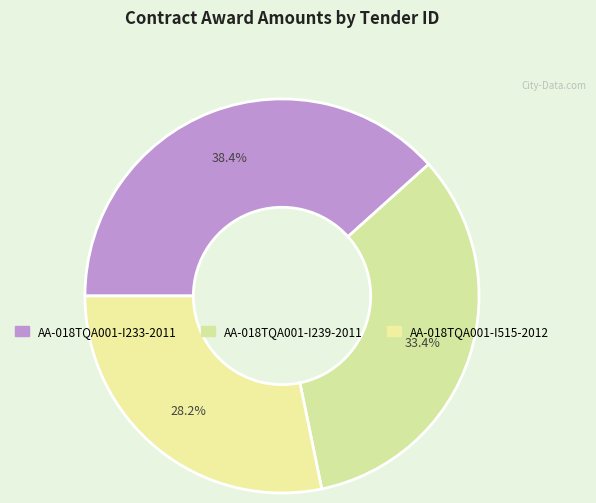

What percentage is the AA-018TQA001-I239-2011 slice, to the nearest percent?

33%